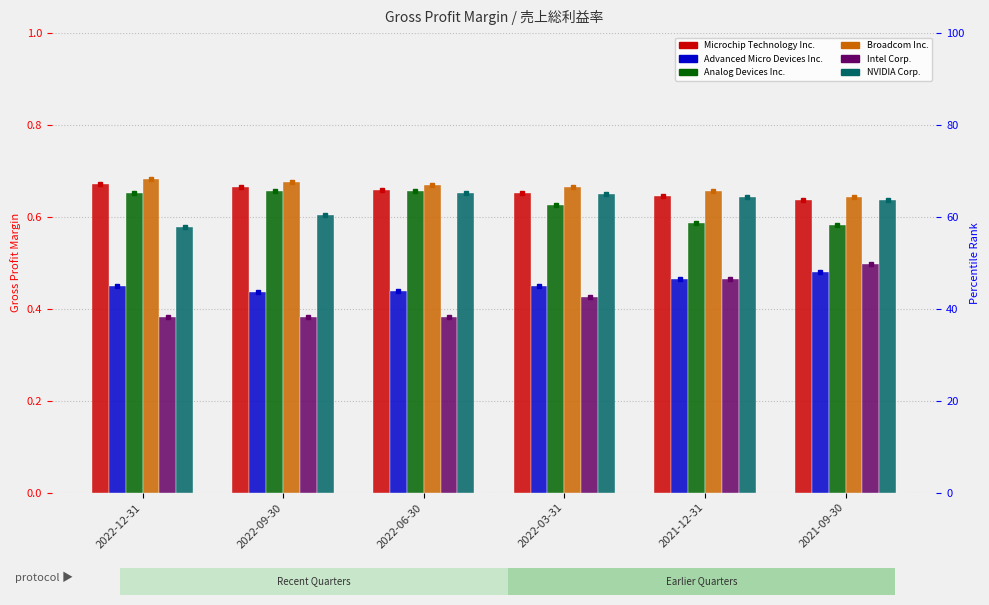

Between 2022-12-31 and 2021-09-30, which is larger?

2022-12-31